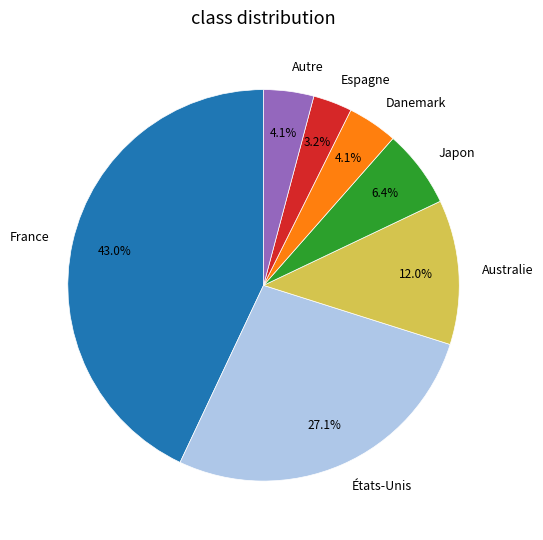

To the nearest percent, what portion does Espagne represent?

3%